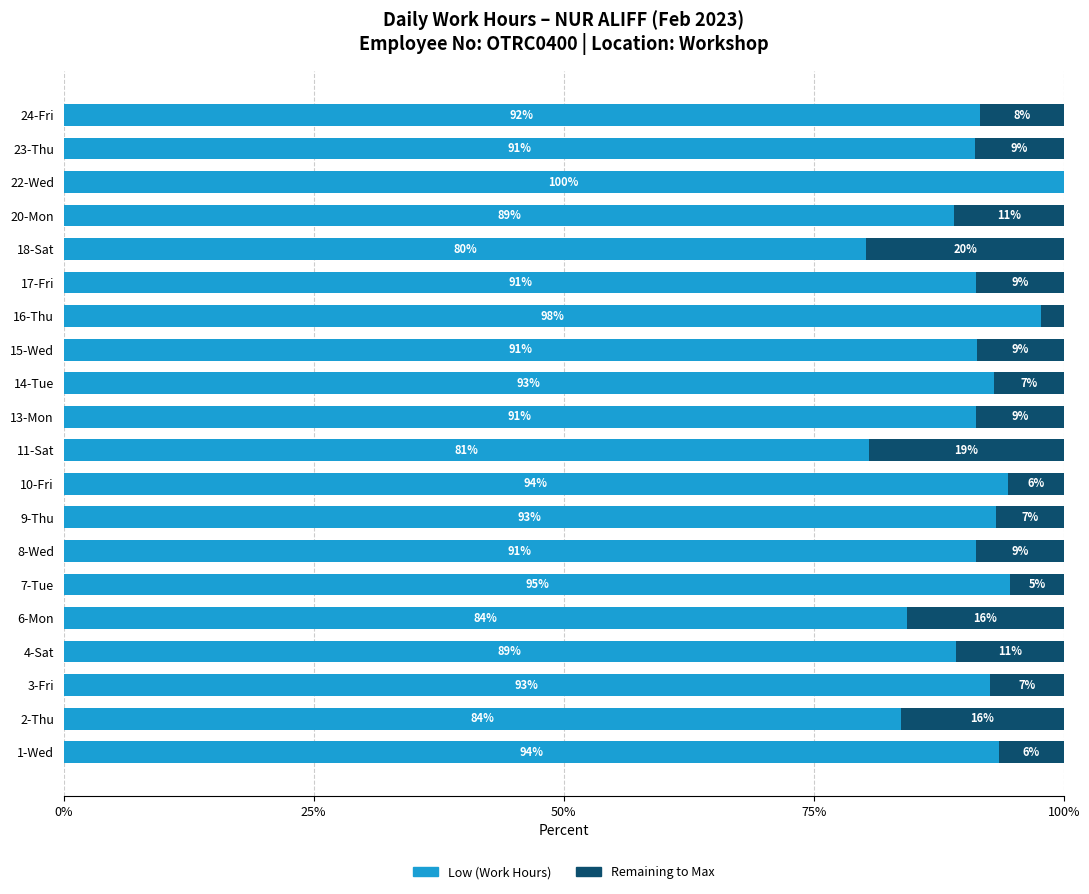

Which category has the highest value in the Low (Work Hours) series?

22-Wed